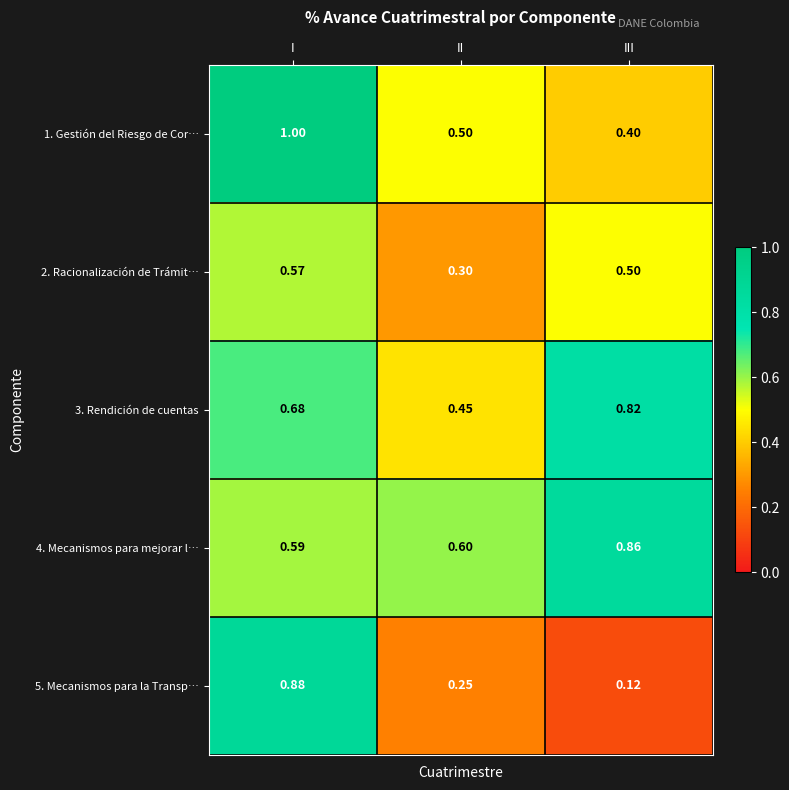

At which category is the sum across all series the highest?

I